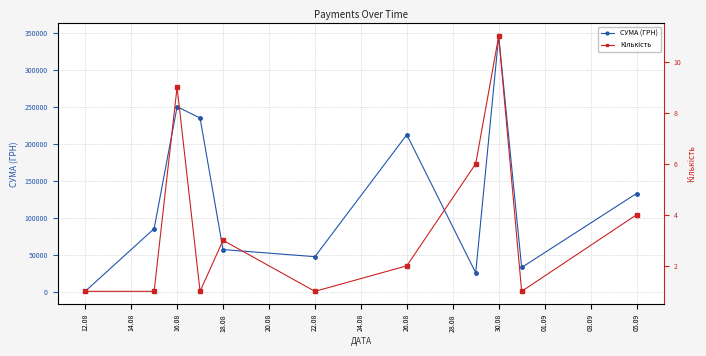

How many interior local peaks does the Кількість series have?

3